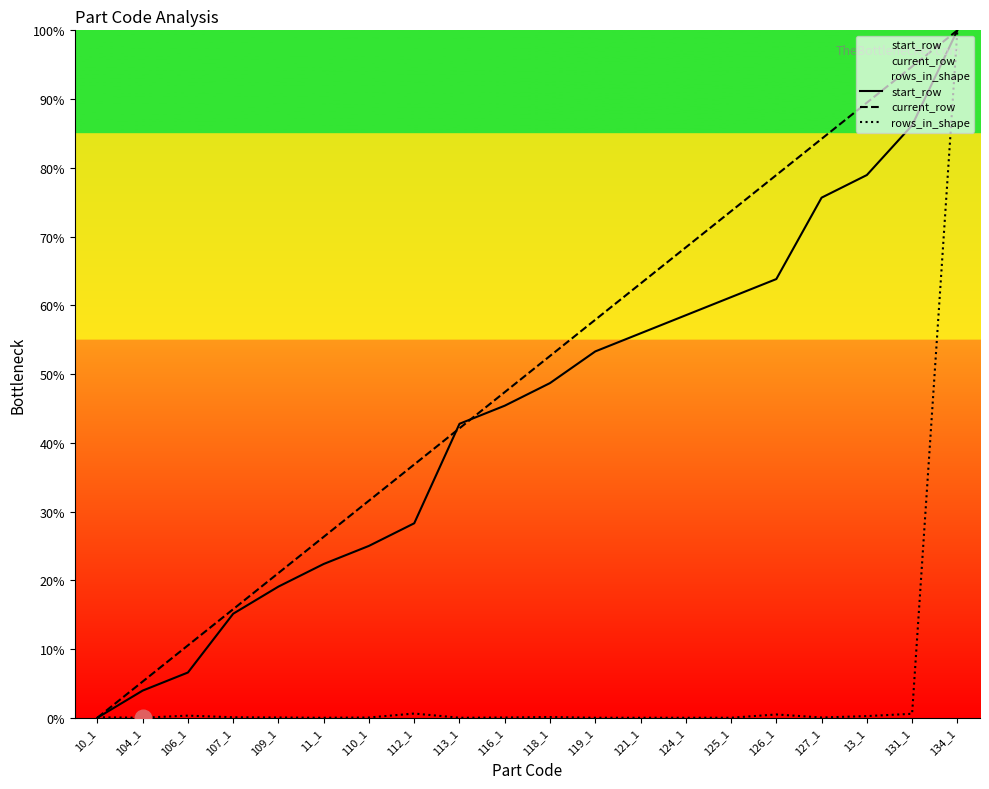

Between 13_1 and 10_1, which is larger?

13_1